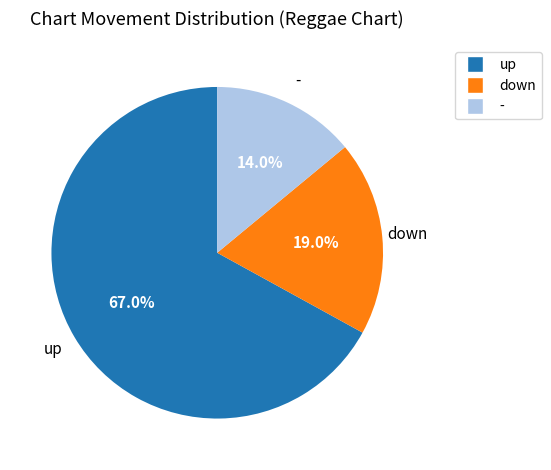

Which has a higher value, down or -?

down